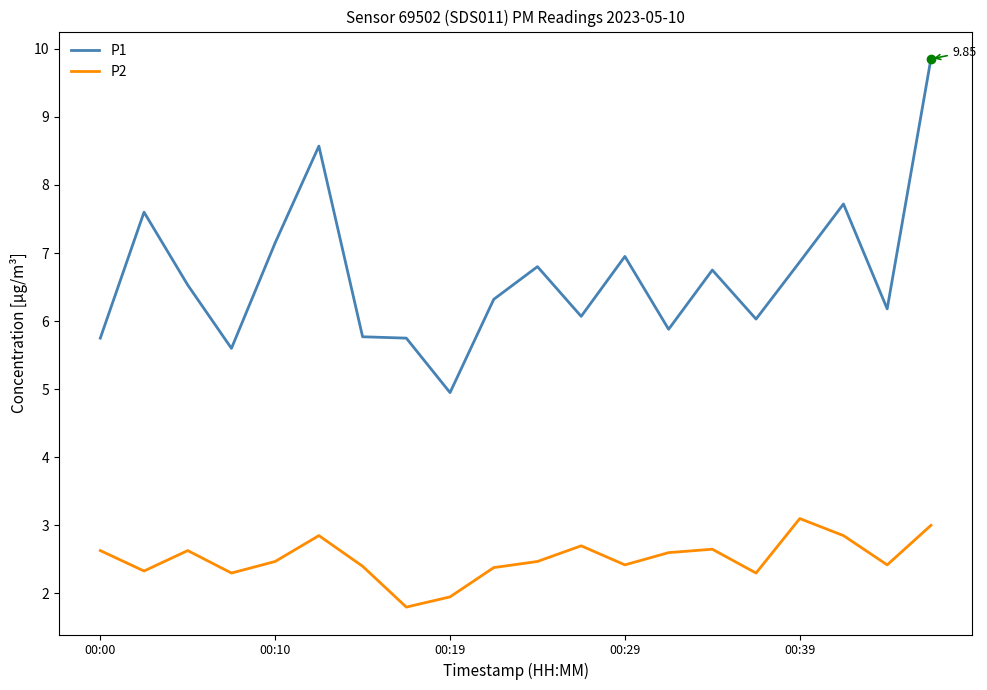

Rank the series by their average value, from lowest to highest.

P2, P1